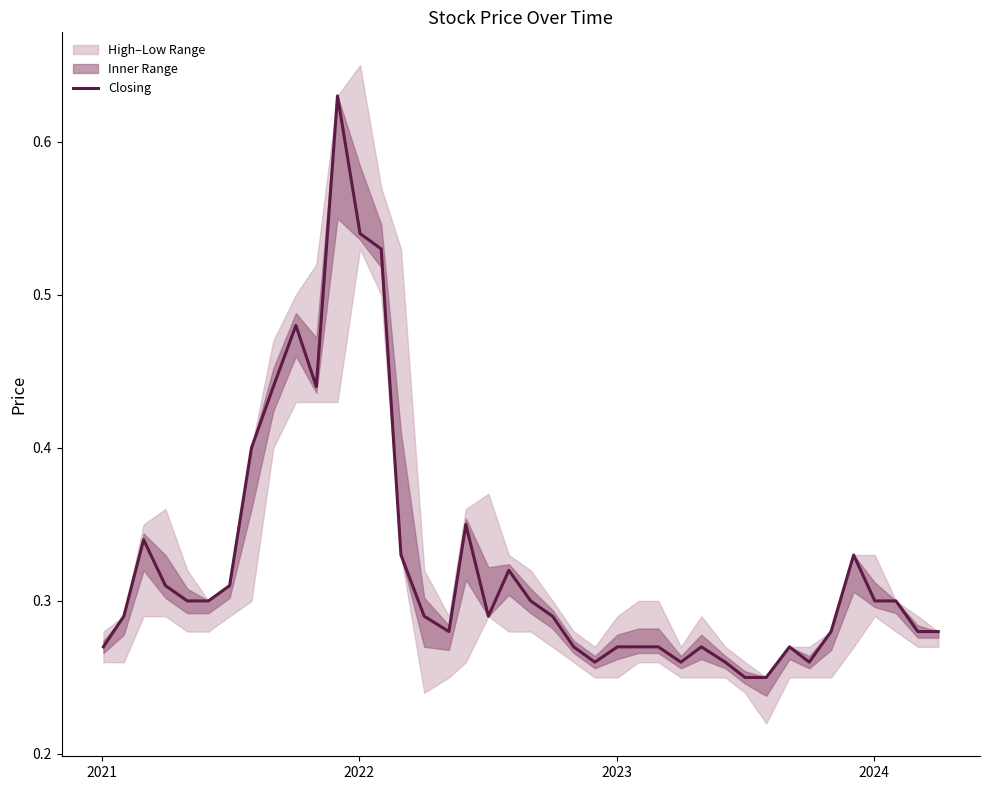

The value at 26 is 0.2. True or false?

False